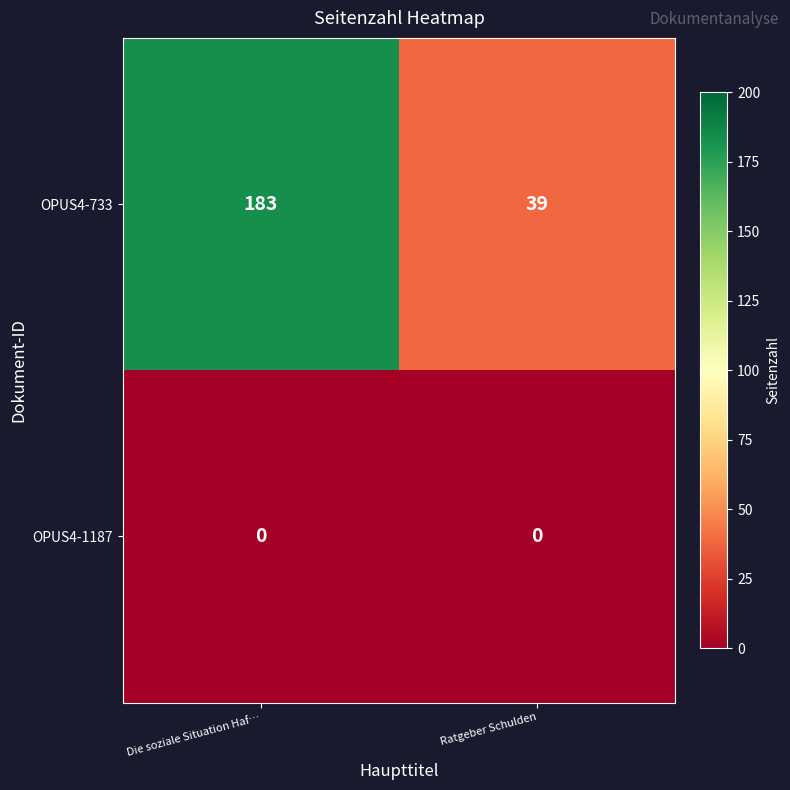

Rank the series by their average value, from lowest to highest.

OPUS4-1187, OPUS4-733